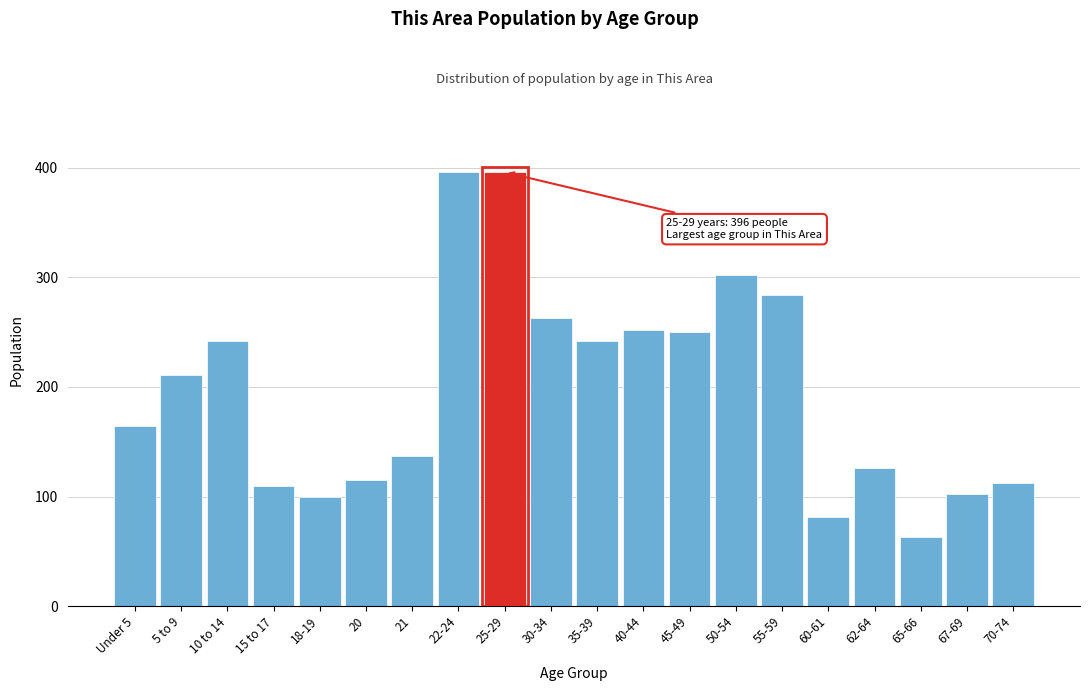

Reading left to right, transcribe all the data shown in this chart.

164	211	242	110	100	115	137	396	396	263	242	252	250	302	284	81	126	63	102	112